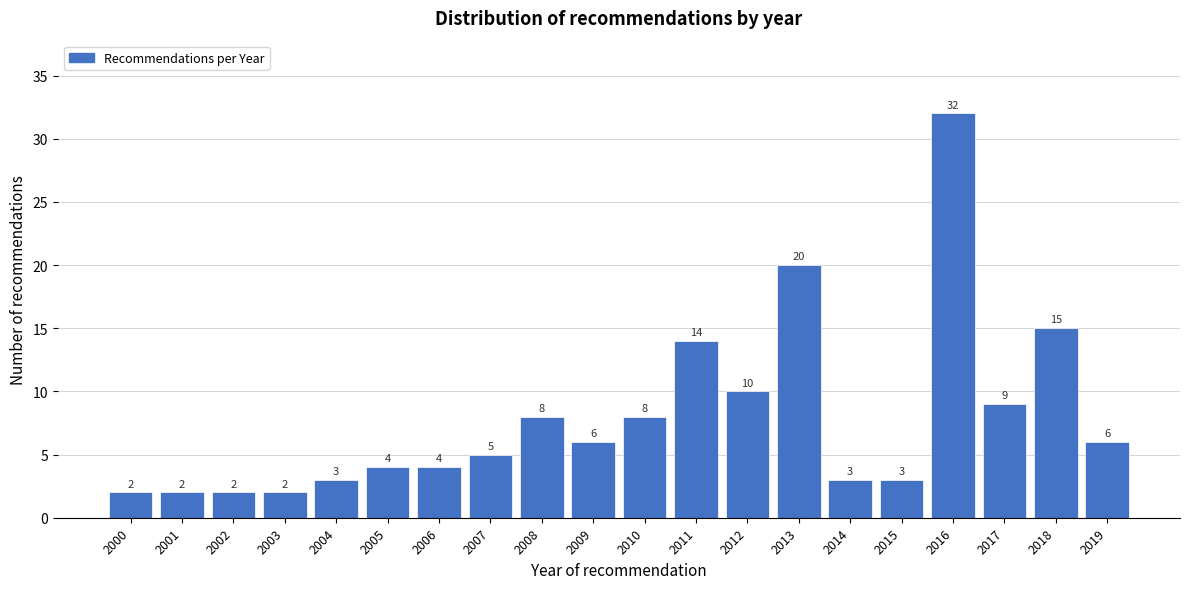

Reading left to right, list all the values displayed in this chart.

2000=2	2001=2	2002=2	2003=2	2004=3	2005=4	2006=4	2007=5	2008=8	2009=6	2010=8	2011=14	2012=10	2013=20	2014=3	2015=3	2016=32	2017=9	2018=15	2019=6